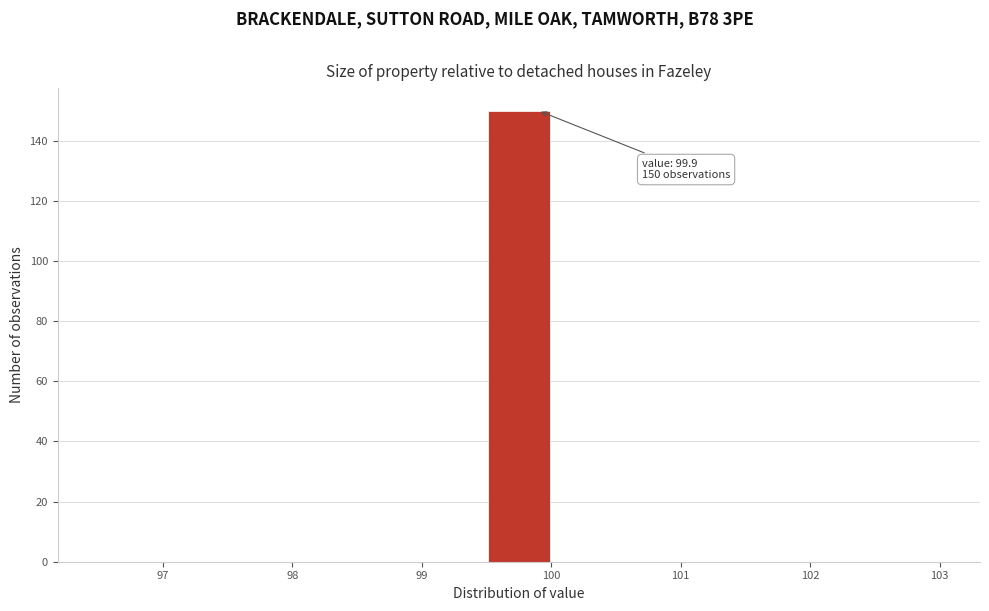

Which range on the x-axis has the tallest bar?

99.5 to 100.0